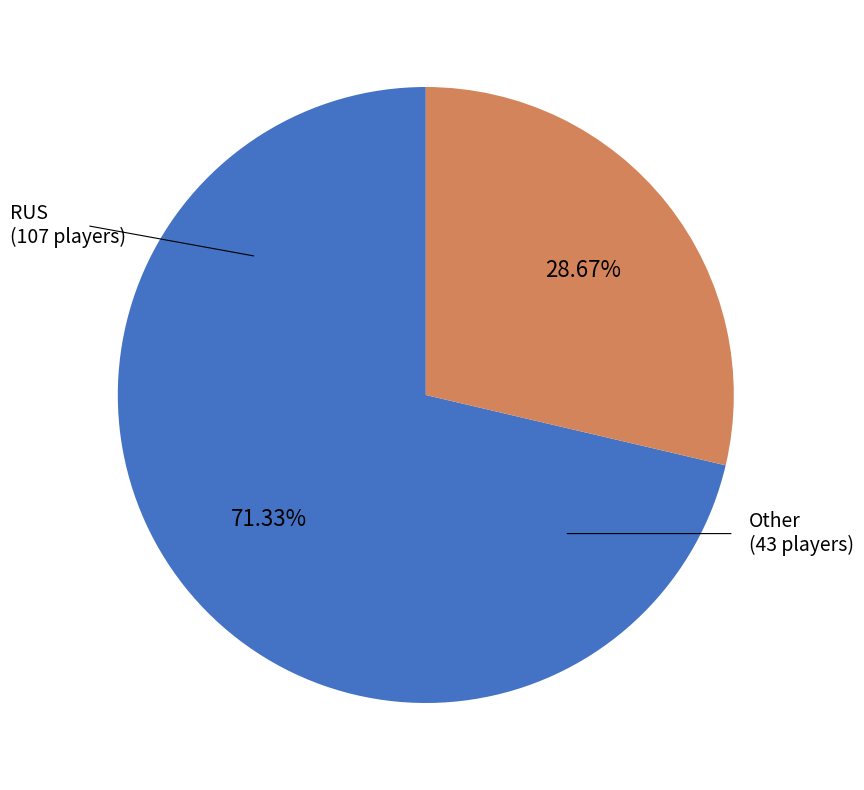

Is there a majority slice in this chart?

Yes